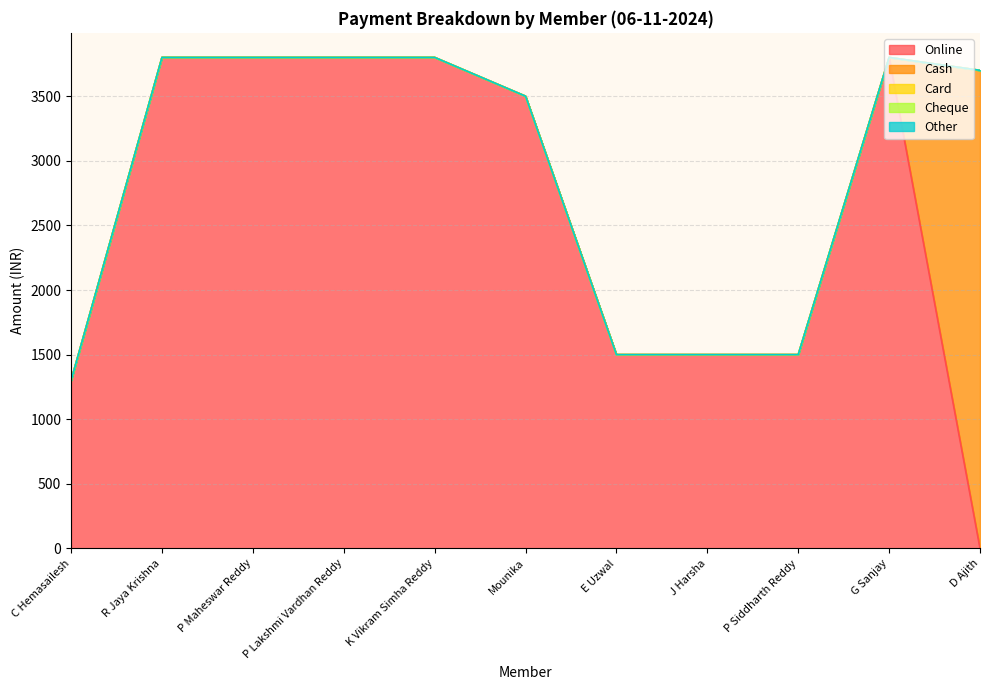

Reading right to left, extract all data points from this chart.

Online: 0	3800	1500	1500	1500	3500	3800	3800	3800	3800	1300
Cash: 3700	0	0	0	0	0	0	0	0	0	0
Card: 0	0	0	0	0	0	0	0	0	0	0
Cheque: 0	0	0	0	0	0	0	0	0	0	0
Other: 0	0	0	0	0	0	0	0	0	0	0